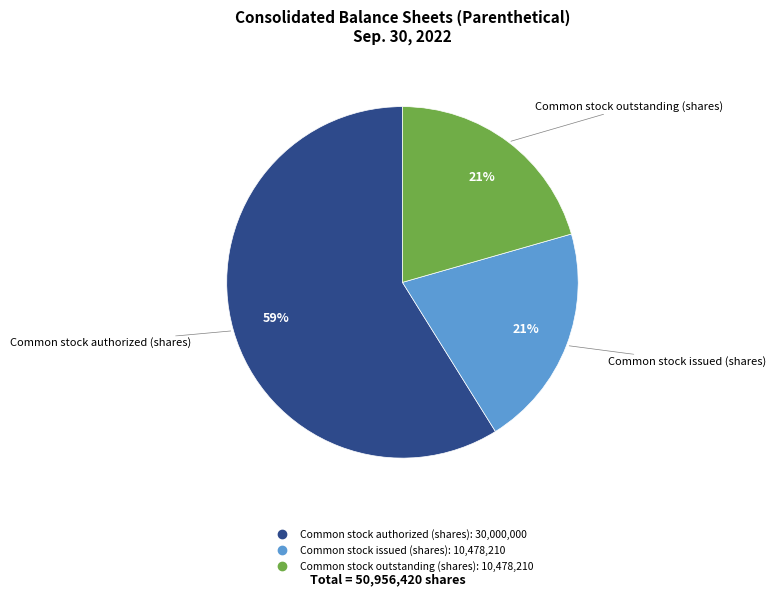

To the nearest percent, what portion does Common stock outstanding (shares) represent?

21%